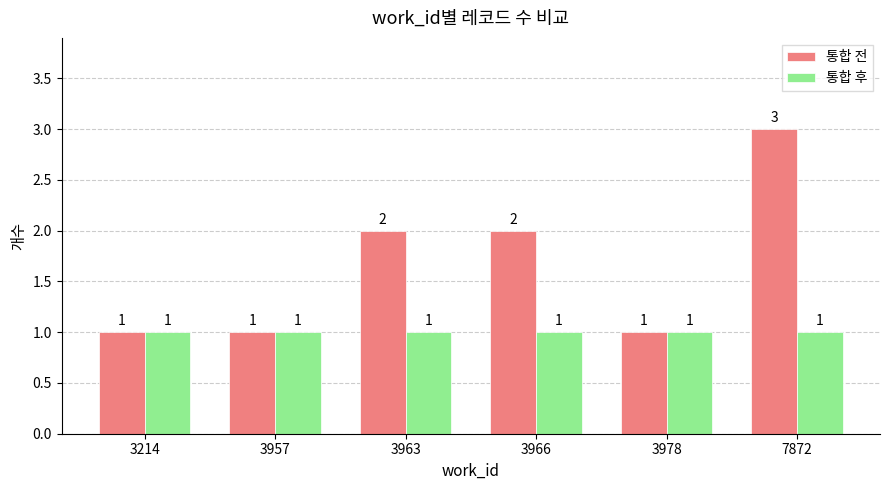

Rank the series at 3966 from highest to lowest value.

통합 전, 통합 후